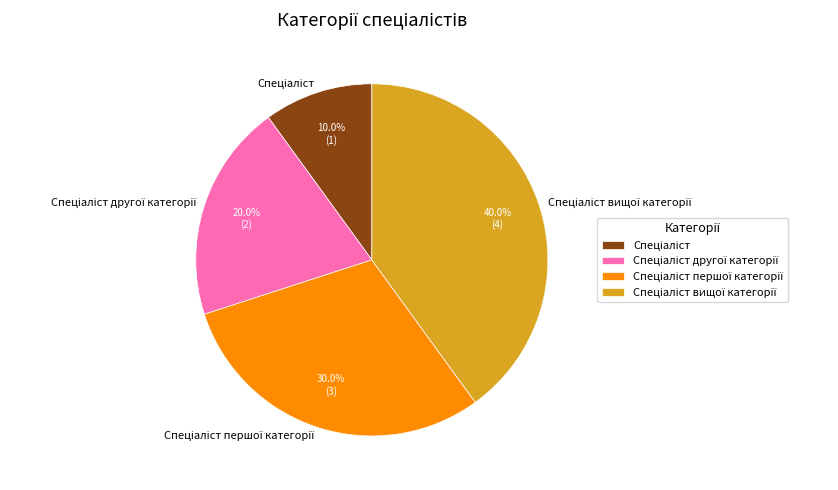

Is there any slice that represents more than half of the pie?

No